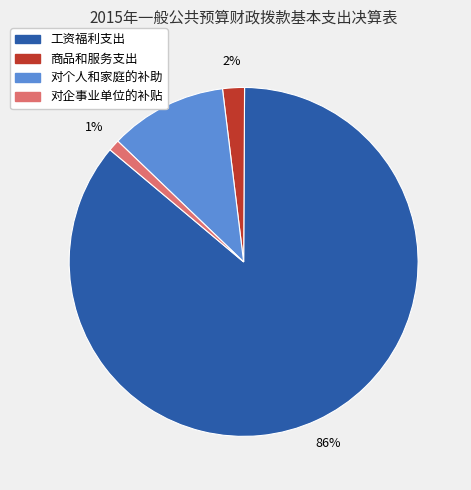

How many slices are in this pie chart?

4